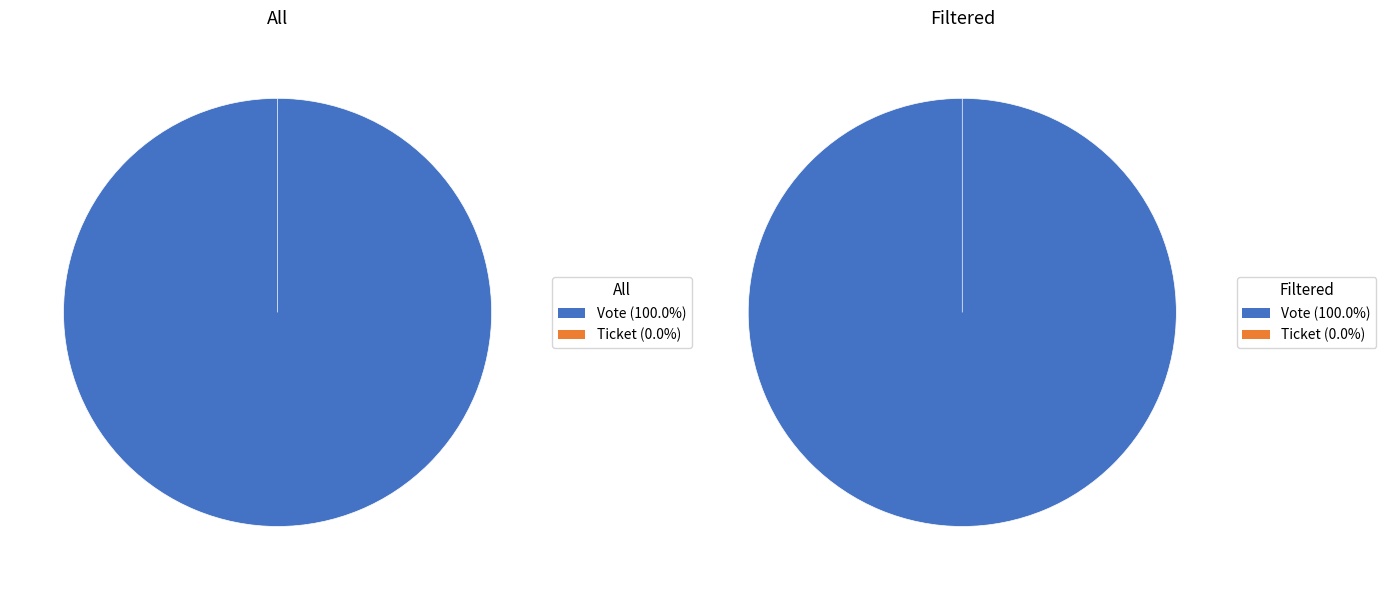

To the nearest percent, what portion does Vote (io_index=1) represent?

100%